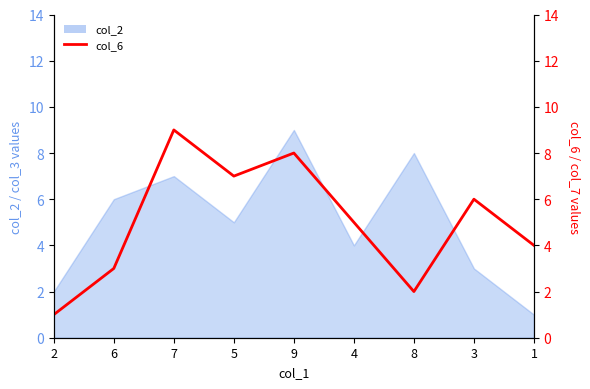

Reading right to left, what are all the values shown in this chart?

4	6	2	5	8	7	9	3	1